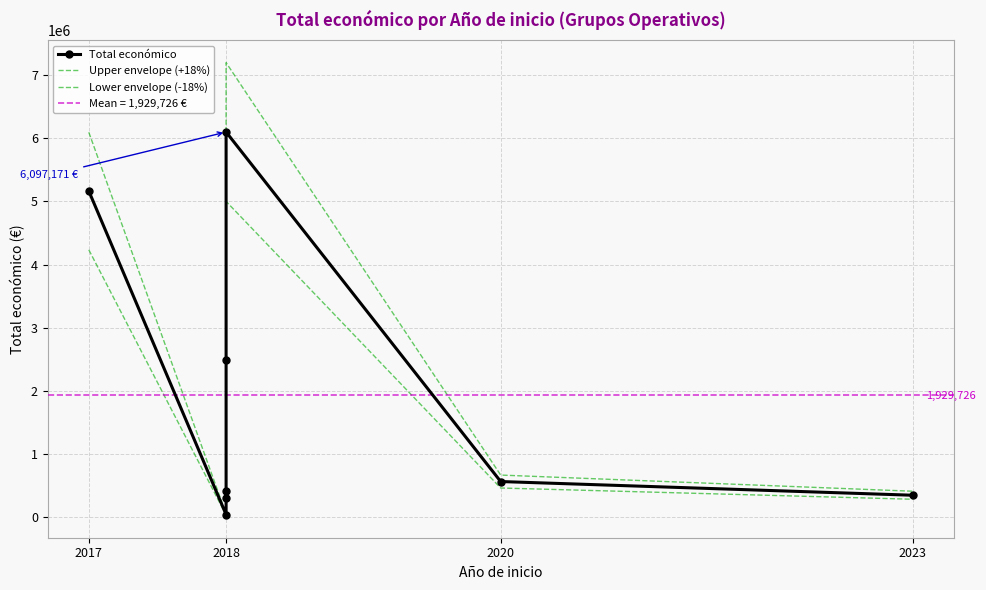

True or false: Upper envelope (+18%) and Lower envelope (-18%) cross at least once.

False